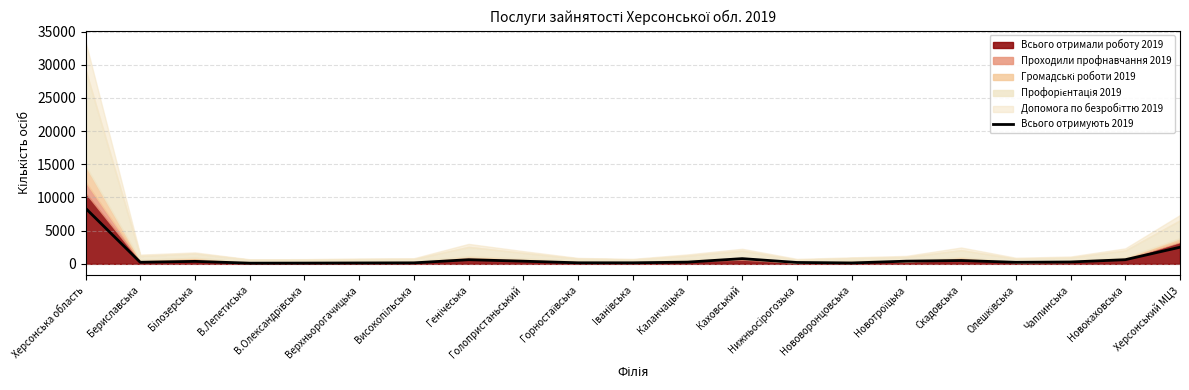

Rank the categories by value from lowest to highest.

В.Лепетиська, В.Олександрівська, Верхньорогачицька, Hововоронцовська, Високопiльська, Iванiвська, Горностаївська, Hижньосiрогозька, Олешківська, Бериславська, Каланчацька, Чаплинська, Бiлозерська, Голопристаньський, Hовотроїцька, Скадовська, Генiчеська, Hовокаховська, Каховський, Херсонський МЦЗ, Херсонська область